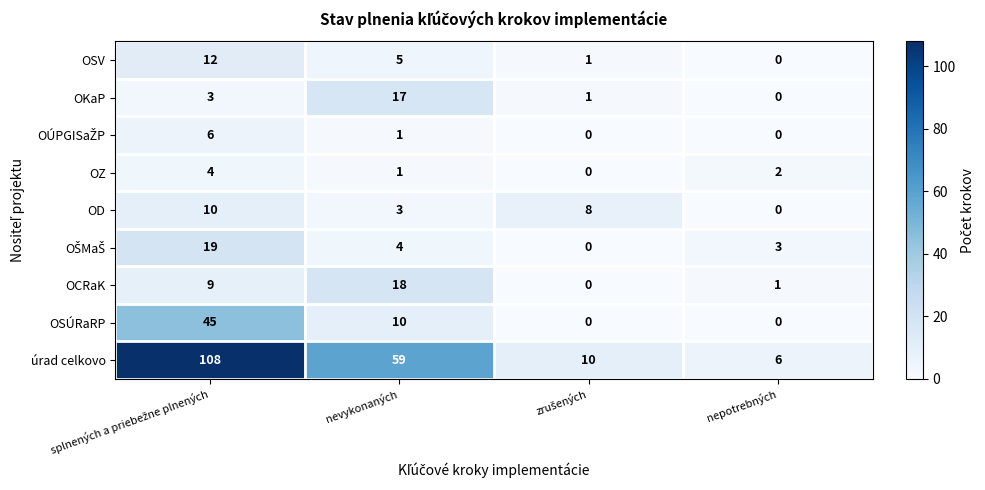

What is the difference between the second highest and minimum values in the OKaP series?

3